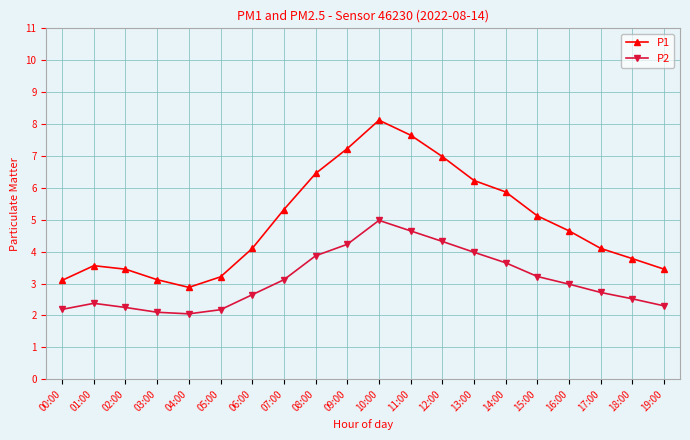

True or false: P1 has a value of 6.2 at 13:00.

True